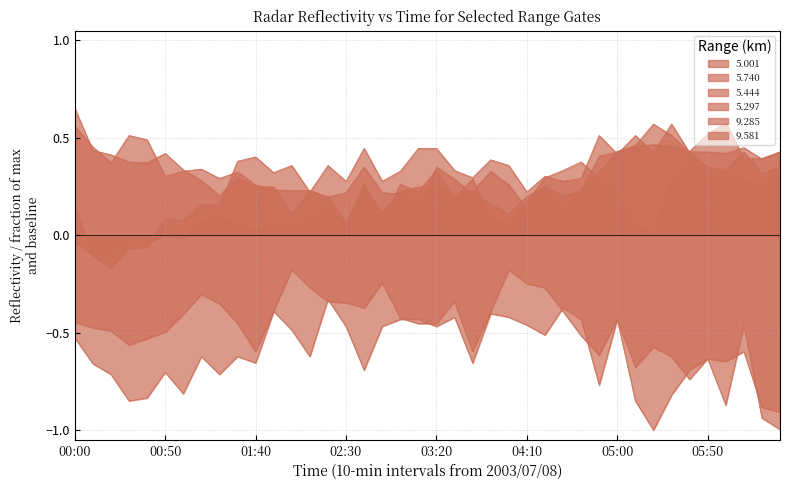

The 9.581 series shows -0.8 at 00:40. True or false?

True